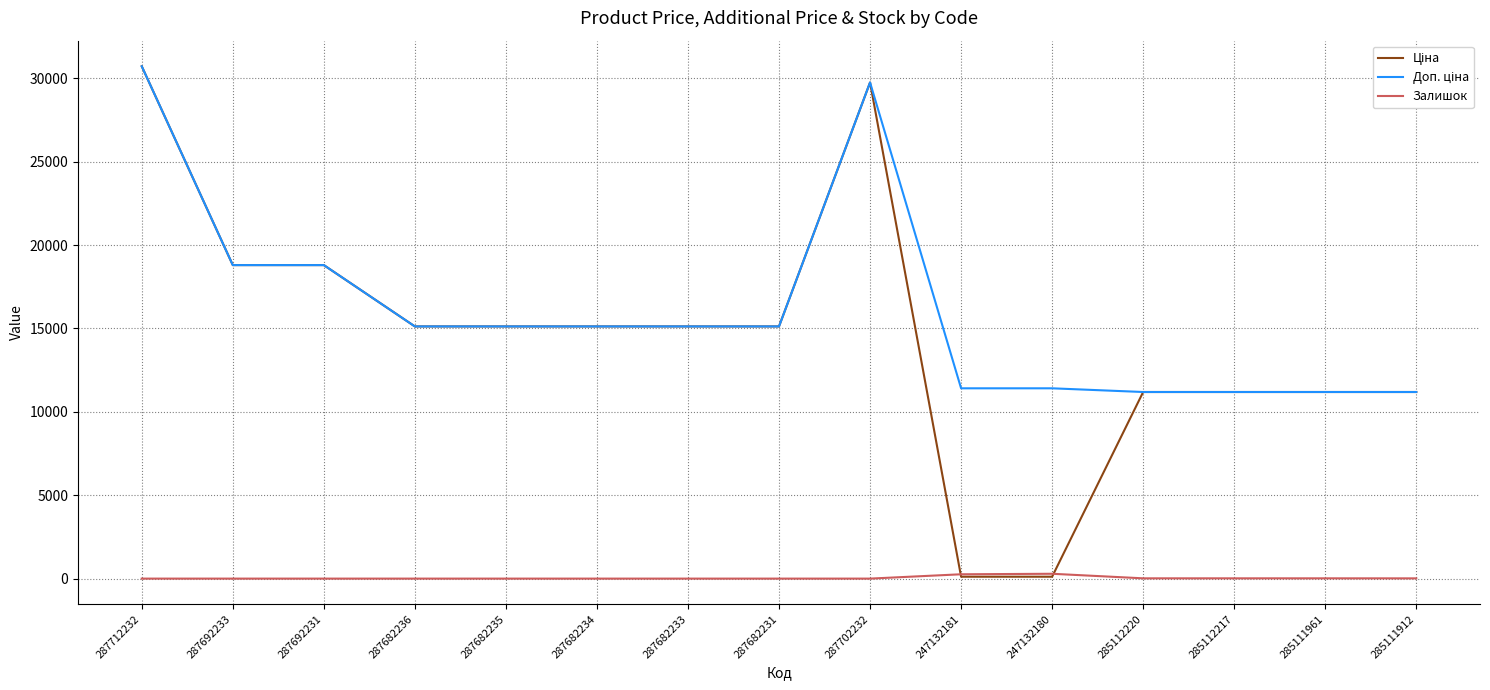

What is the difference between the highest and lowest values at 287692231?

18796.8